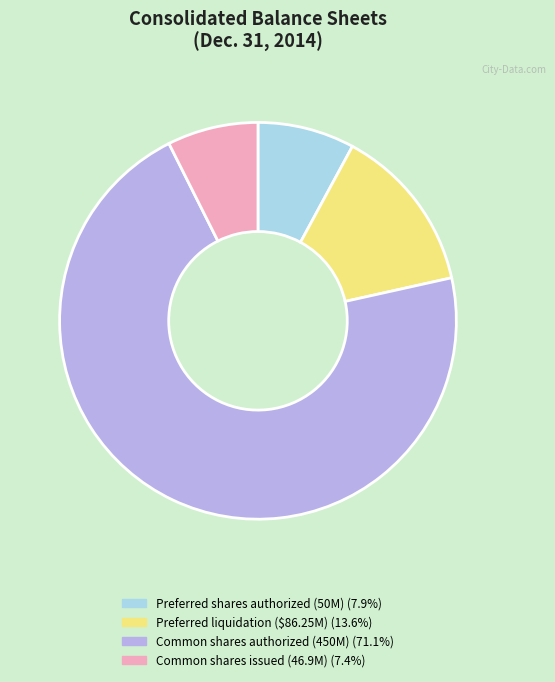

Count the number of slices in the pie.

4